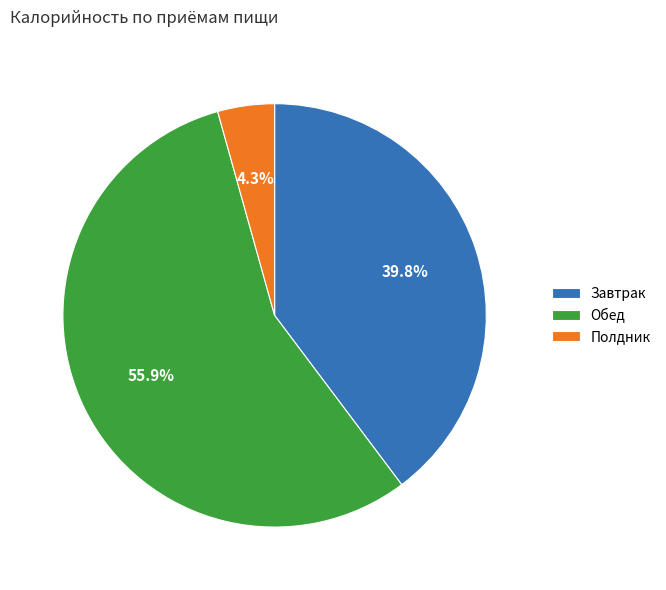

Between Завтрак and Полдник, which is larger?

Завтрак